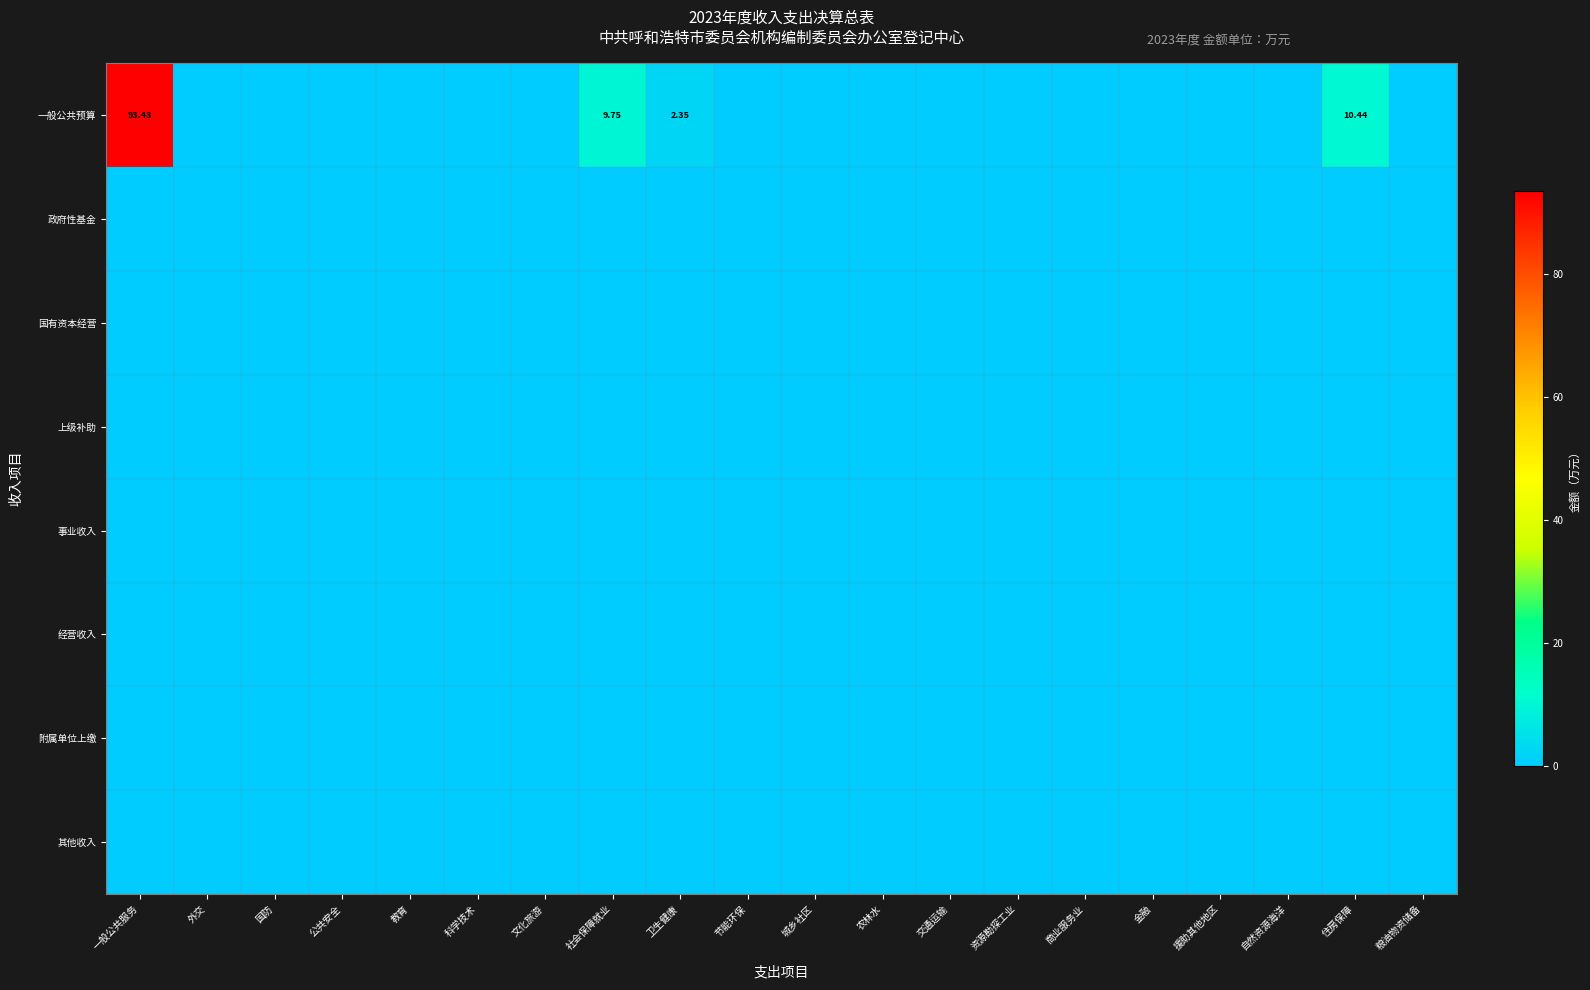

Which label corresponds to the largest value in the chart?

一般公共服务